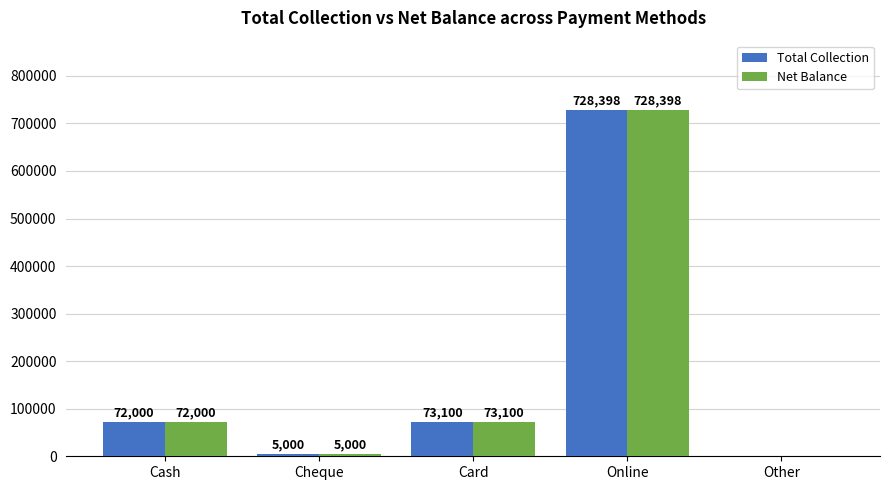

How many distinct data groups are displayed?

2